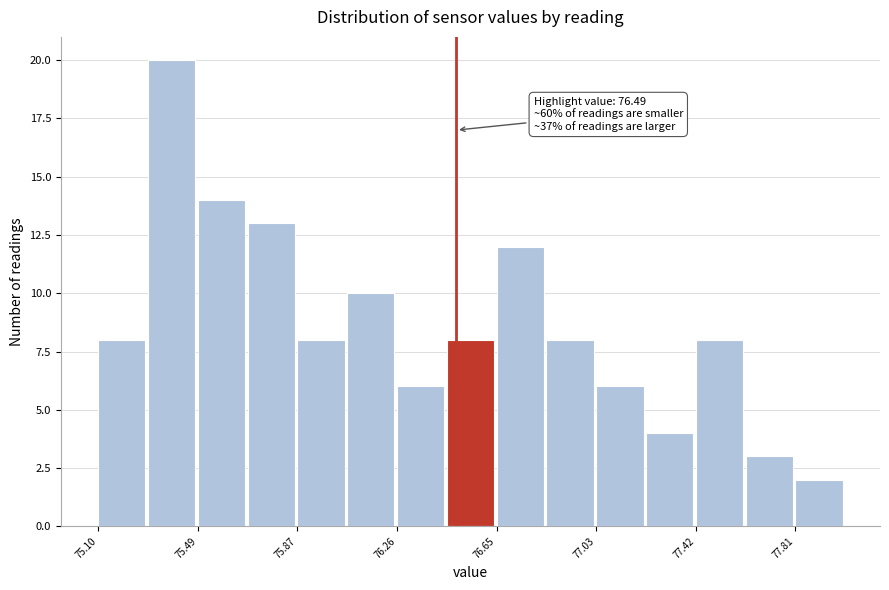

Around what value on the x-axis is the tallest bar? Give the approximate position of its centre, as read against the axis.

75.40